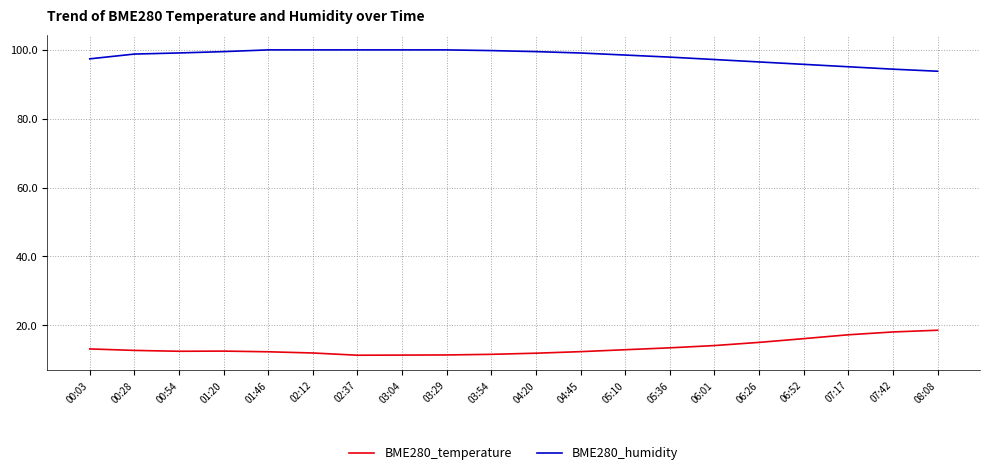

At how many categories does at least one series exceed 54?

20